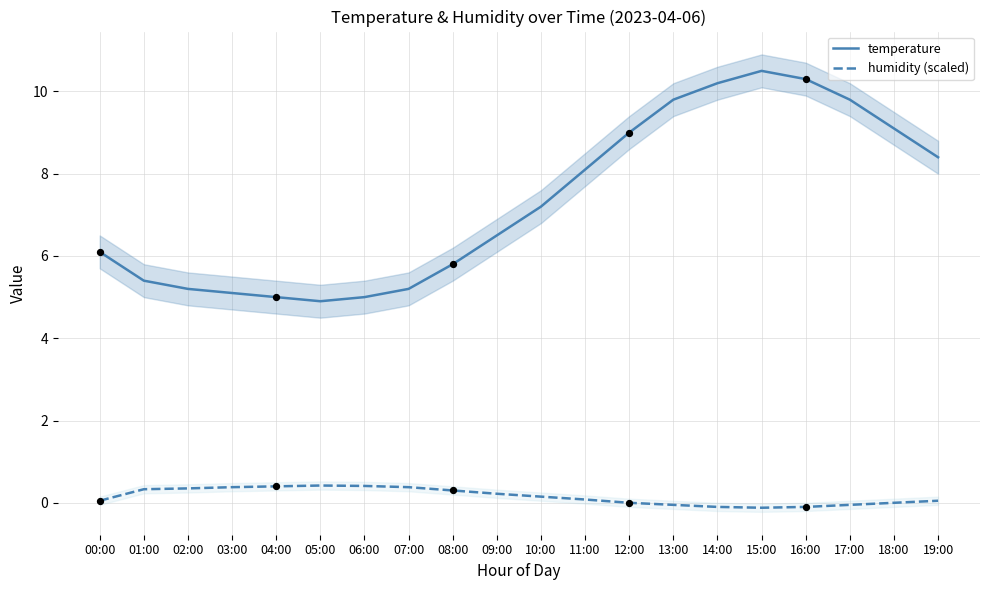

What are all the series names shown in the legend?

temperature, humidity (scaled)